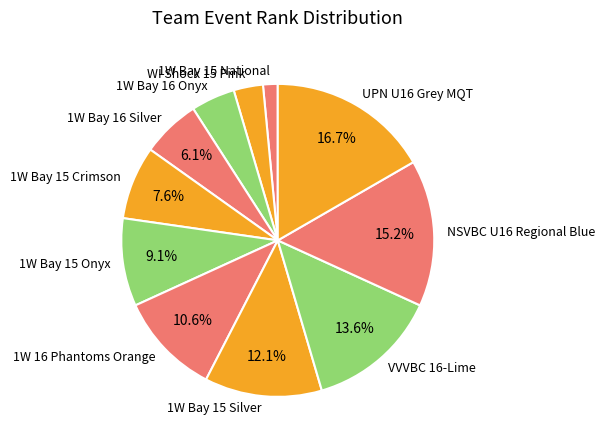

Is it true that WI Shock 15 Pink is 16% of the pie?

False